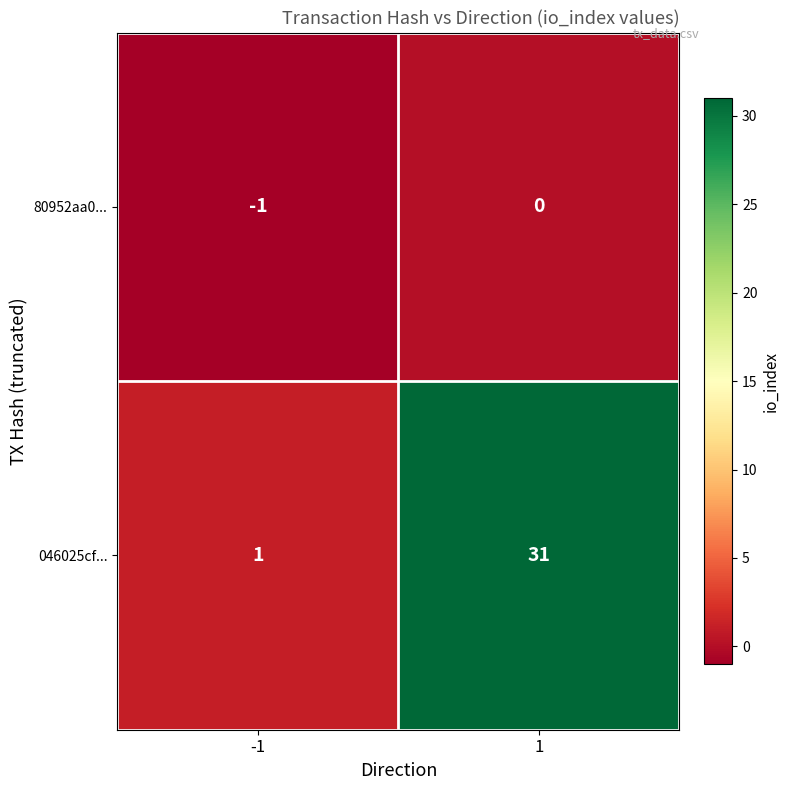

What is the maximum value shown in the chart?

31